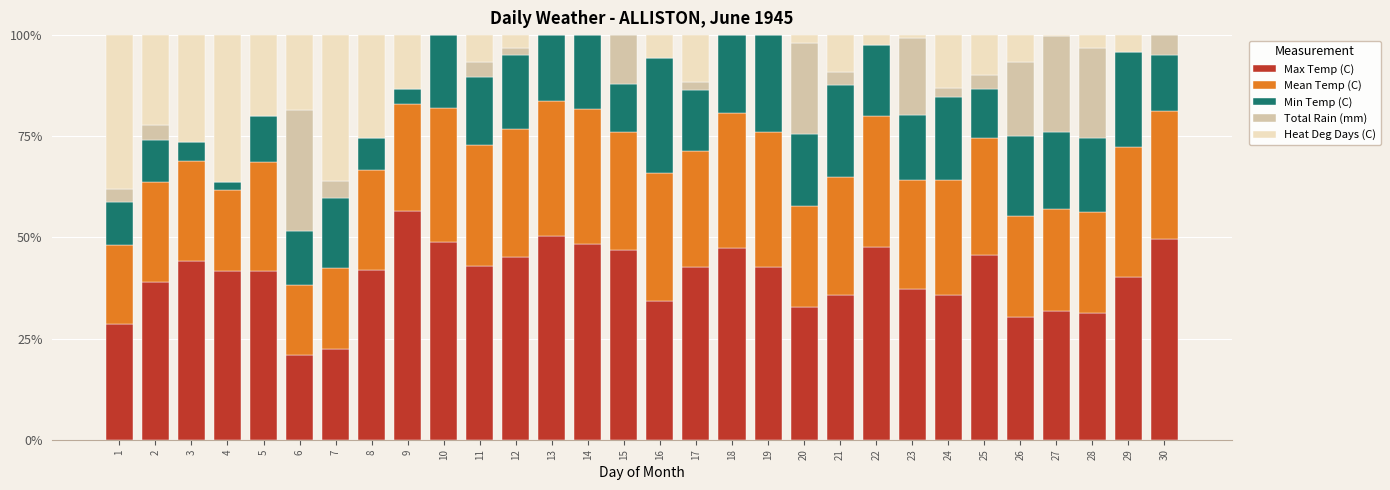

What is the highest value of the Max Temp (C) series?

56.5